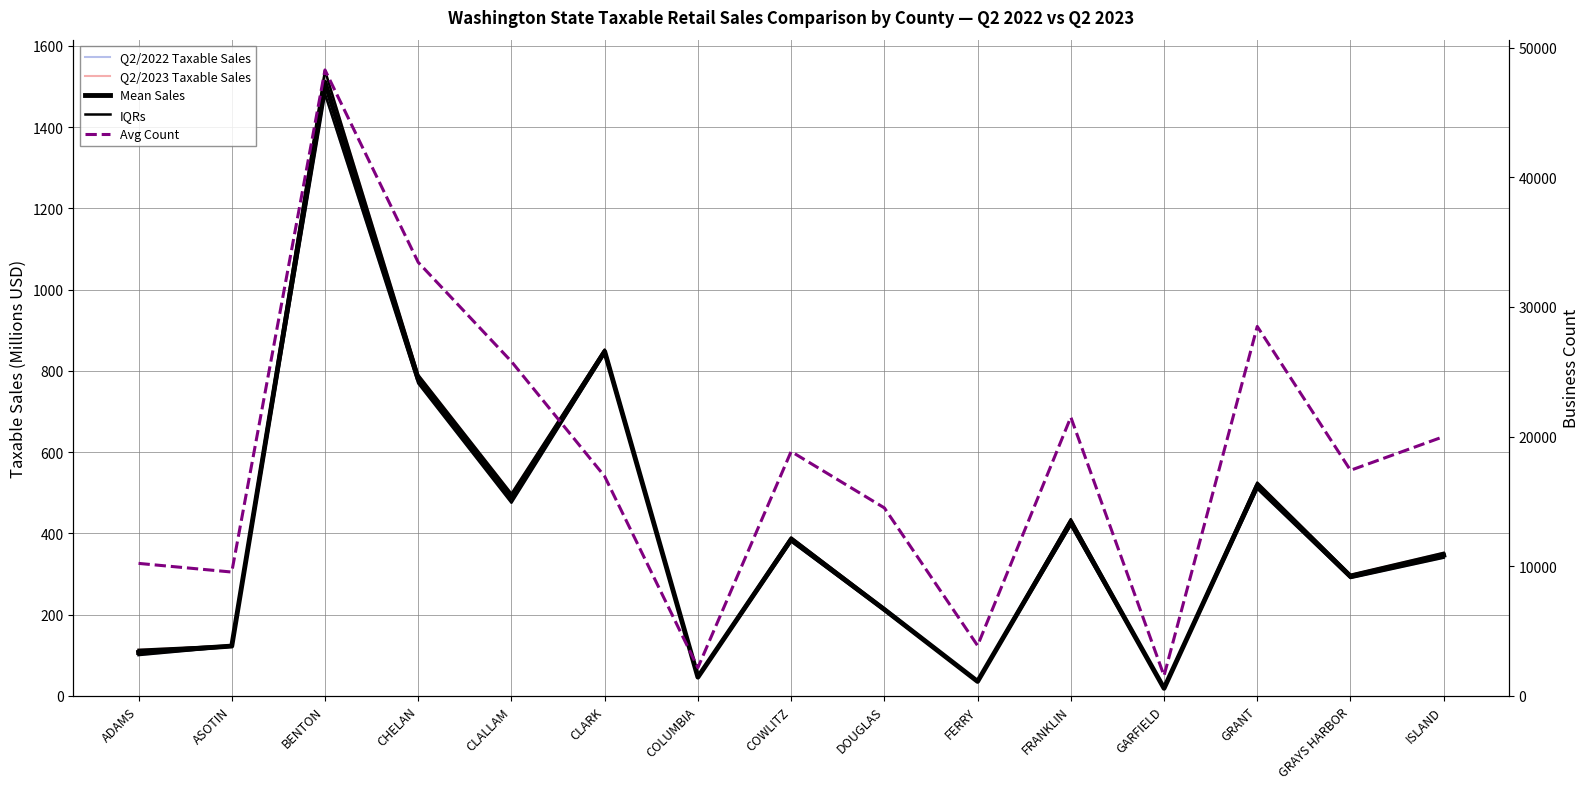

The Q2/2023 Taxable Sales series shows 192.2 at ADAMS. True or false?

False